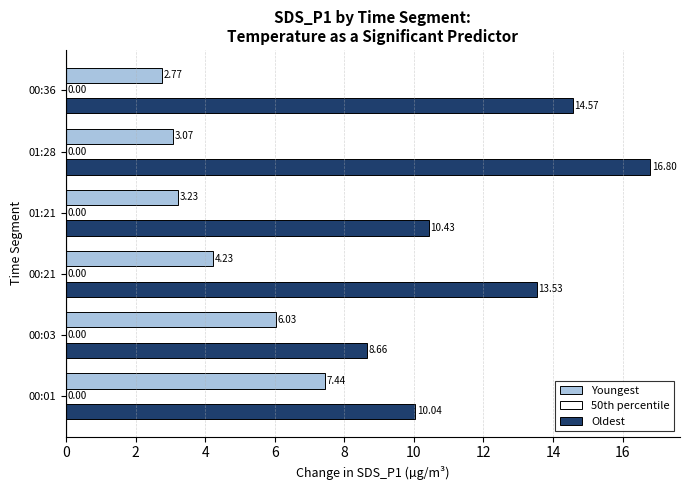

How many distinct data groups are displayed?

2